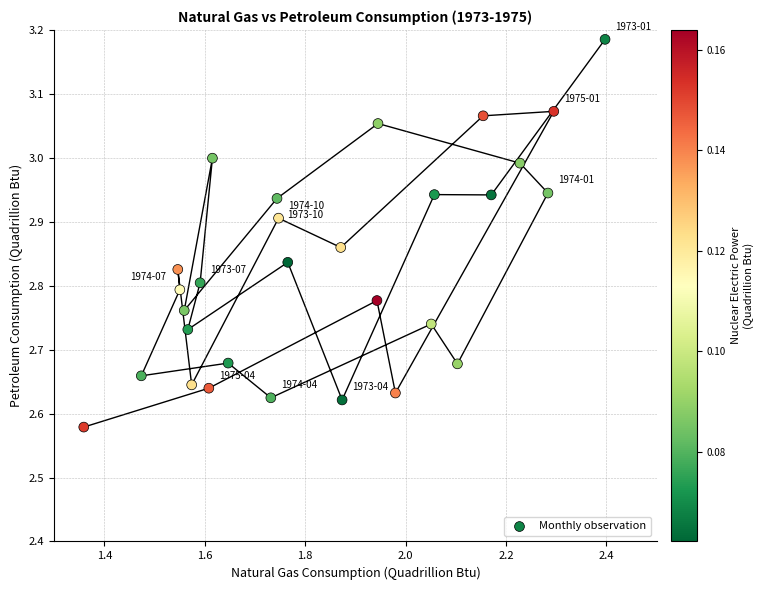

What is the range of X values (max minus min)?

1.0